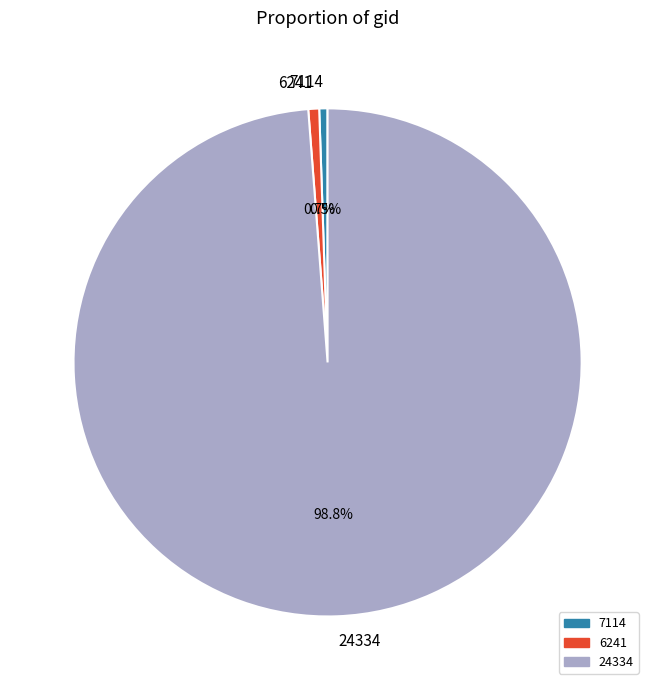

Which slice is the largest?

24334